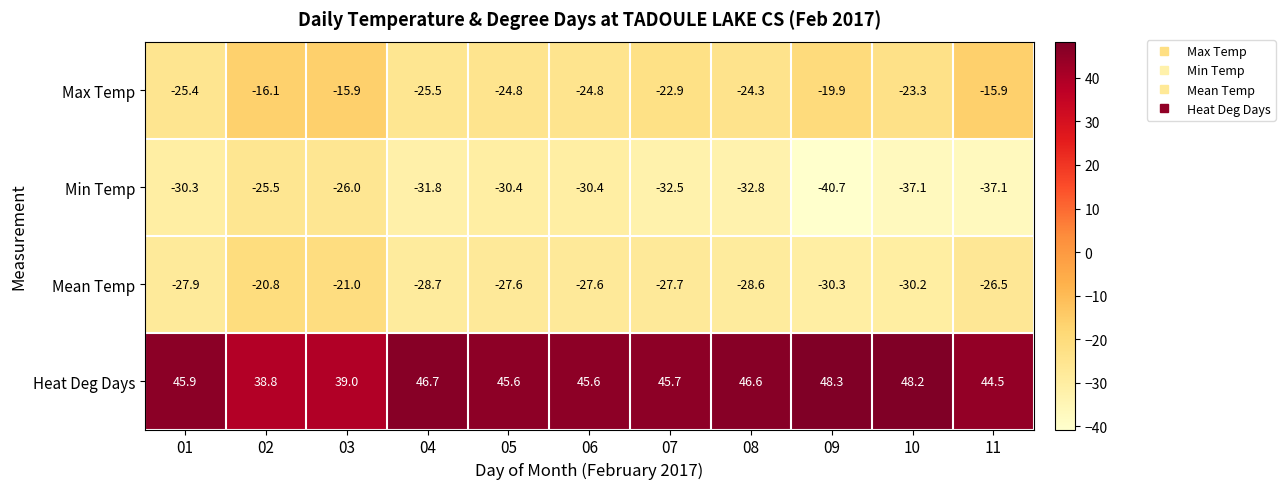

At 07, list the series in order from largest to smallest.

Heat Deg Days, Max Temp, Mean Temp, Min Temp